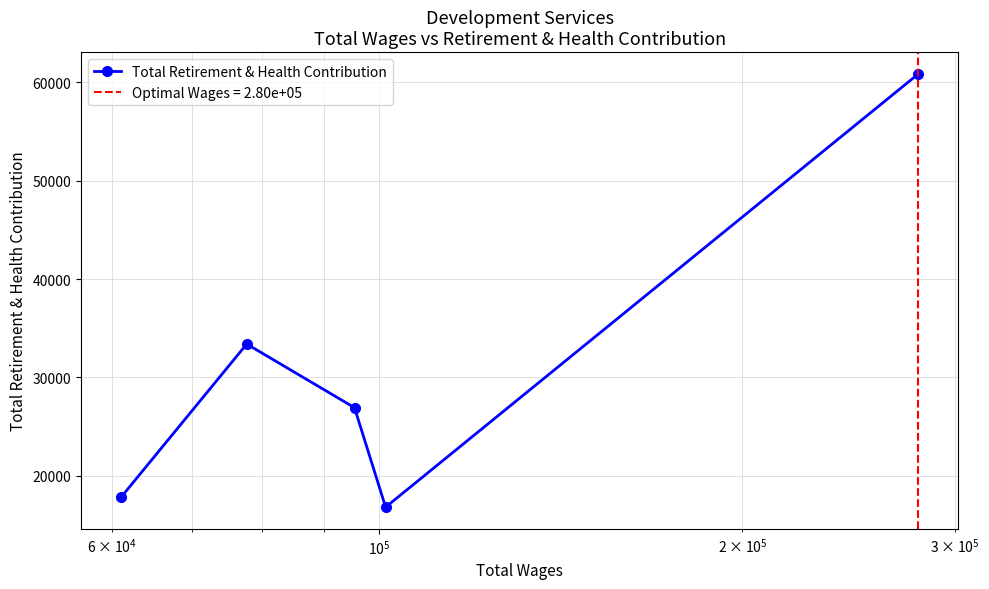

How many values are below 26934?

2